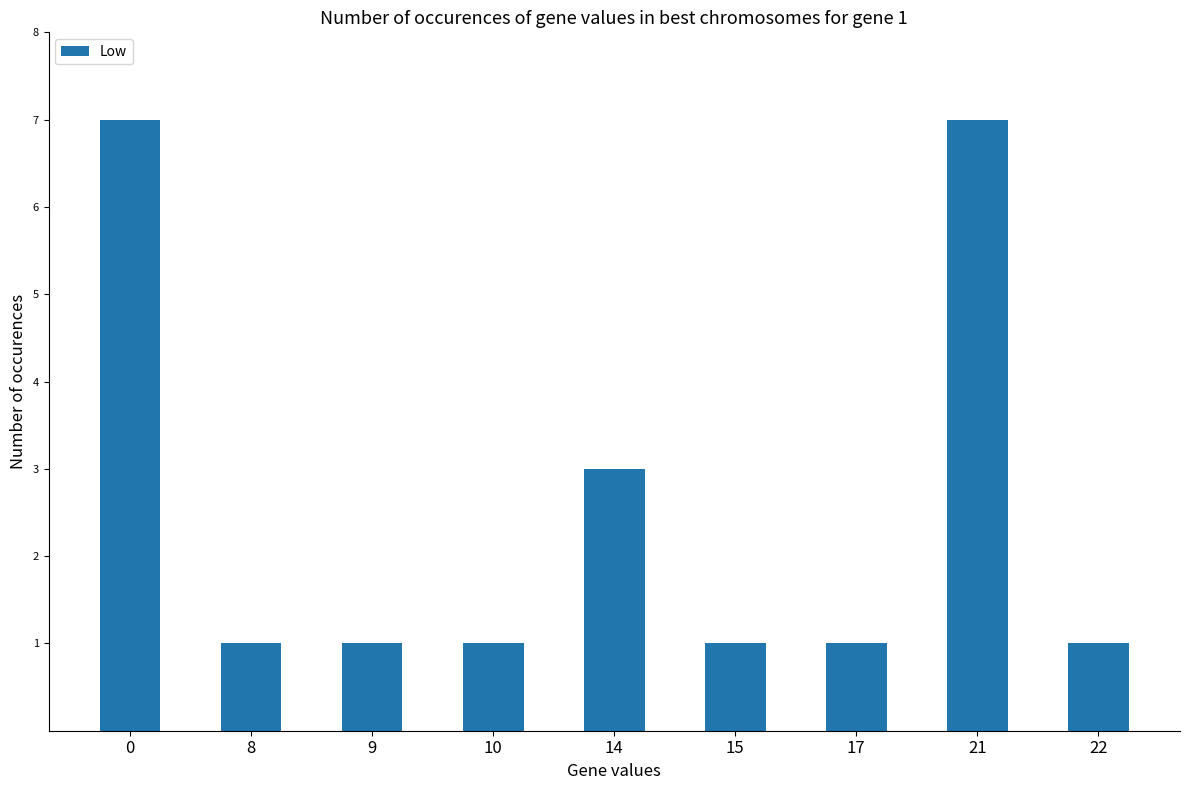

What is the difference between the maximum and second lowest values?

6